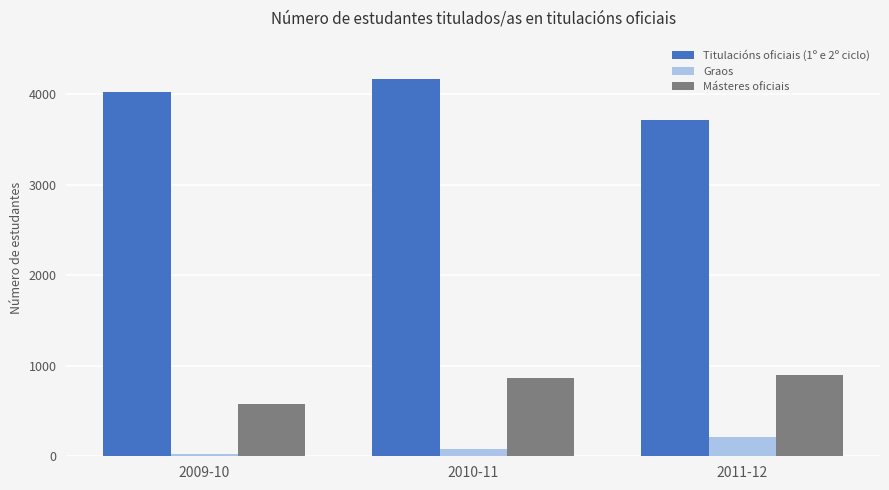

How many values in the Graos series are below 78?

1